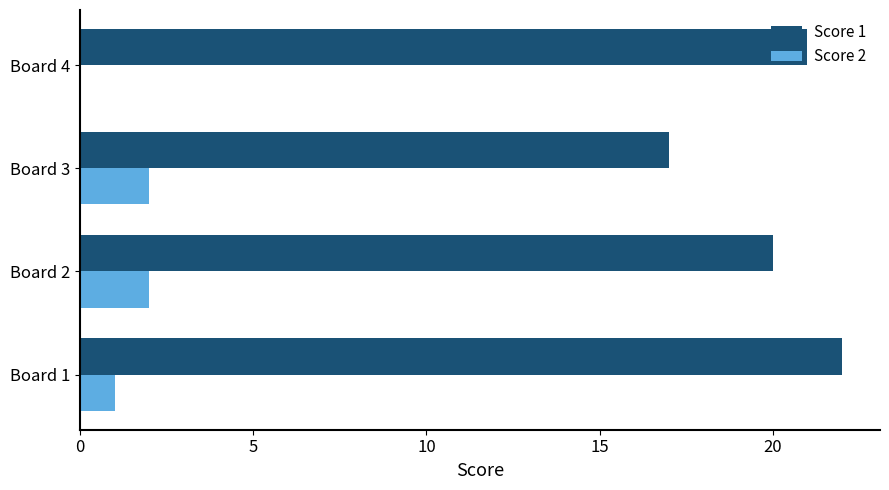

What are all the series names shown in the legend?

Score 1, Score 2